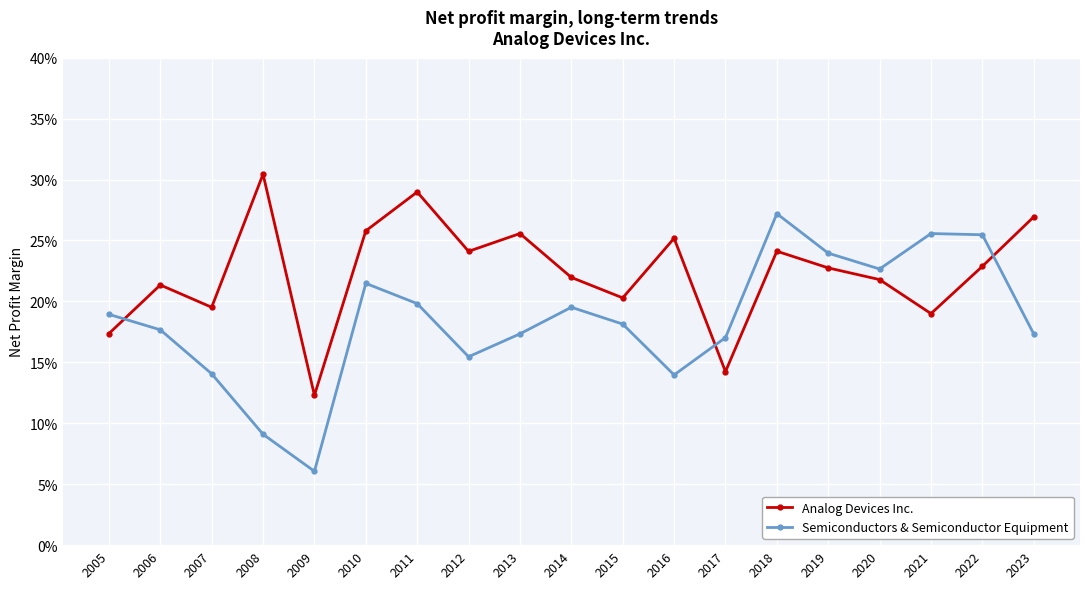

Is this an area chart (filled region under the line)?

No